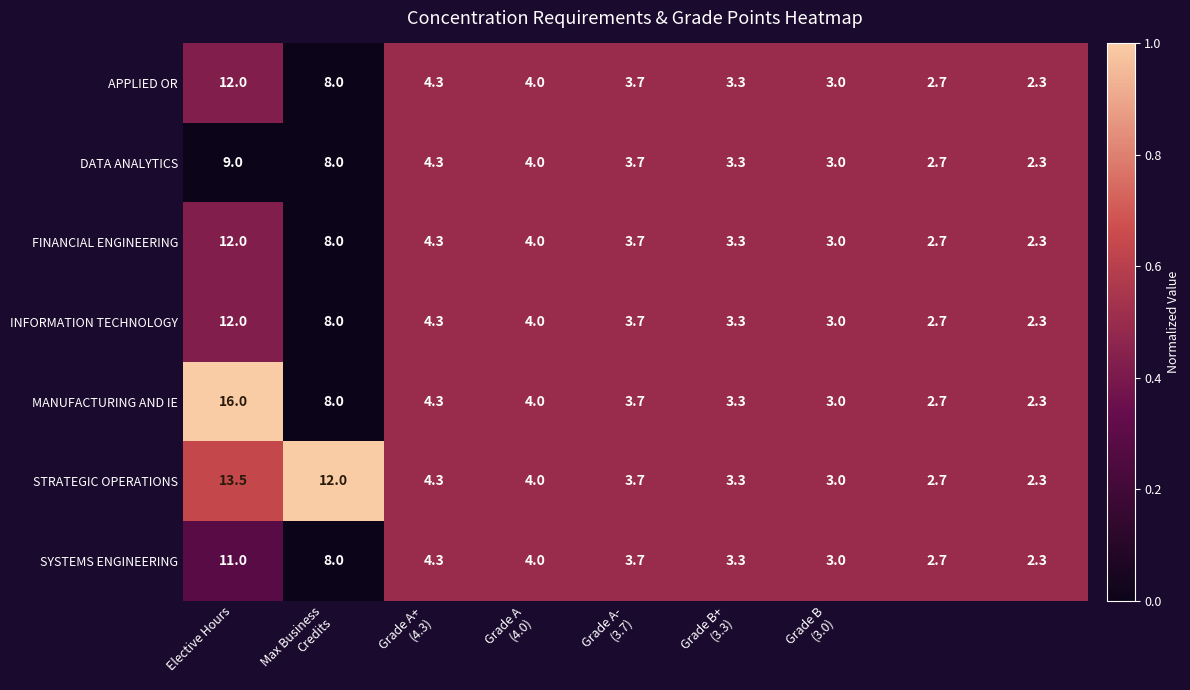

Which series has the largest total across all categories?

STRATEGIC OPERATIONS